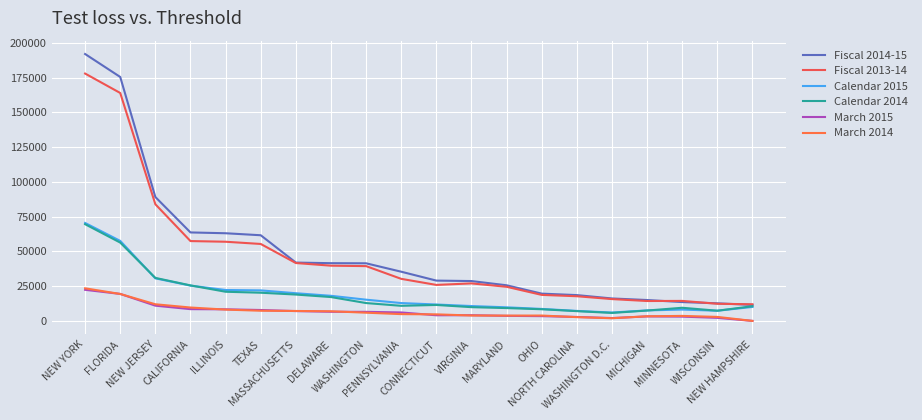

At which label is March 2014 closest to 11724?

NEW JERSEY